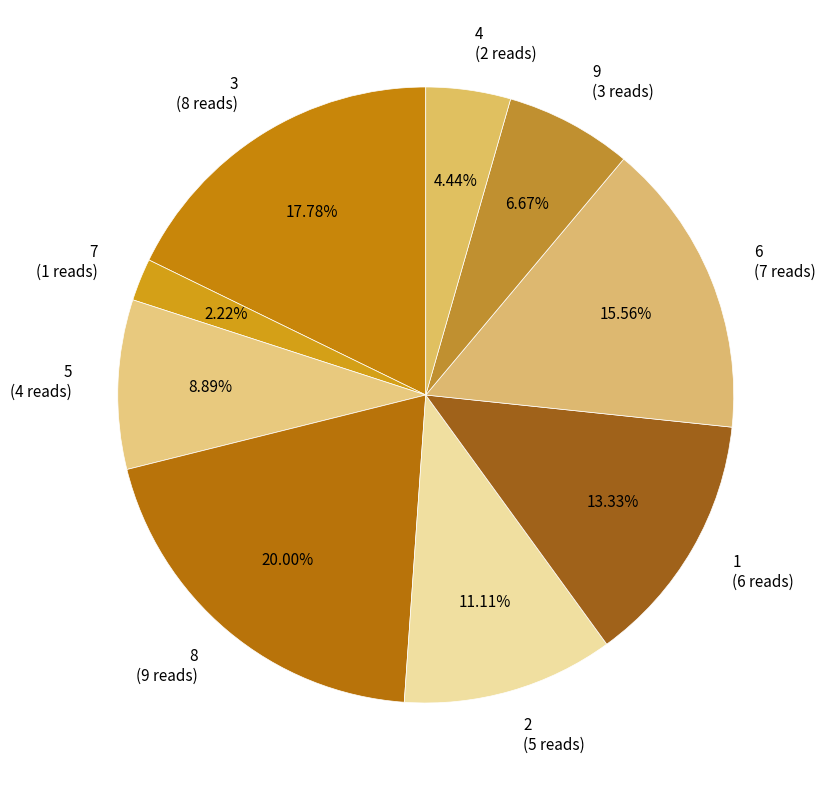

Which category has the biggest portion of the pie?

8